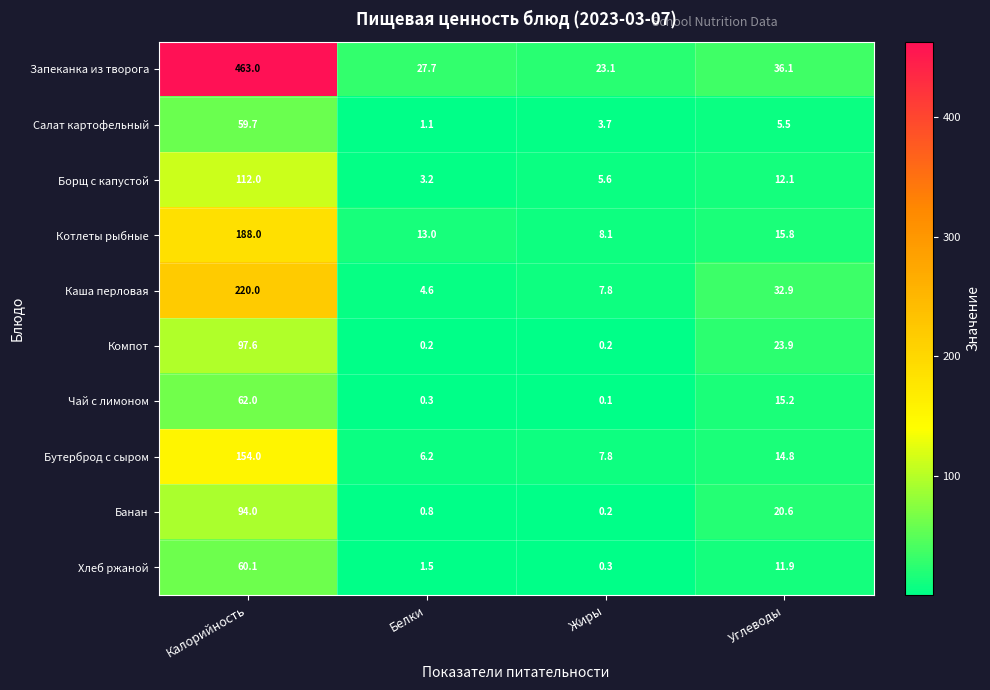

At which label does Котлеты рыбные reach its minimum?

Жиры